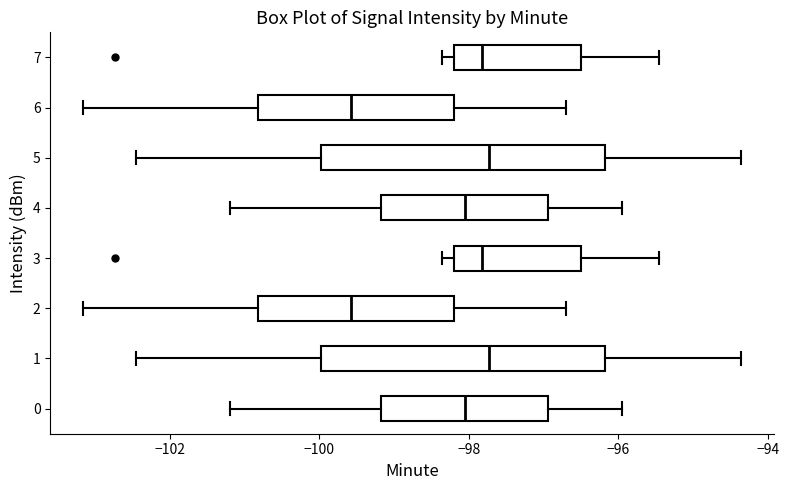

Reading bottom to top, read every box against the x-axis: the position of its median line, the range the box covers, and the ends of its whiskers. The values are not printed on the chart, so give them approximately, as read against the axis.

0: median -98.0, box -99.2 to -97.0, whiskers -101.2 to -96.0
1: median -97.8, box -100.0 to -96.2, whiskers -102.4 to -94.4
2: median -99.6, box -100.8 to -98.2, whiskers -103.2 to -96.6
3: median -97.8, box -98.2 to -96.4, whiskers -98.4 to -95.4
4: median -98.0, box -99.2 to -97.0, whiskers -101.2 to -96.0
5: median -97.8, box -100.0 to -96.2, whiskers -102.4 to -94.4
6: median -99.6, box -100.8 to -98.2, whiskers -103.2 to -96.6
7: median -97.8, box -98.2 to -96.4, whiskers -98.4 to -95.4